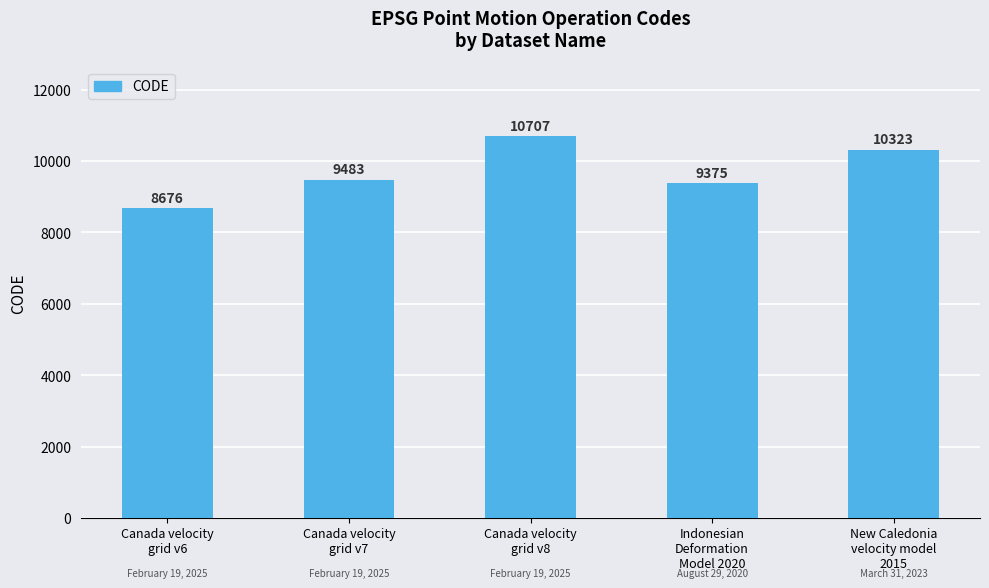

What is the change in value from Canada velocity
grid v6 to New Caledonia
velocity model
2015?

+1647